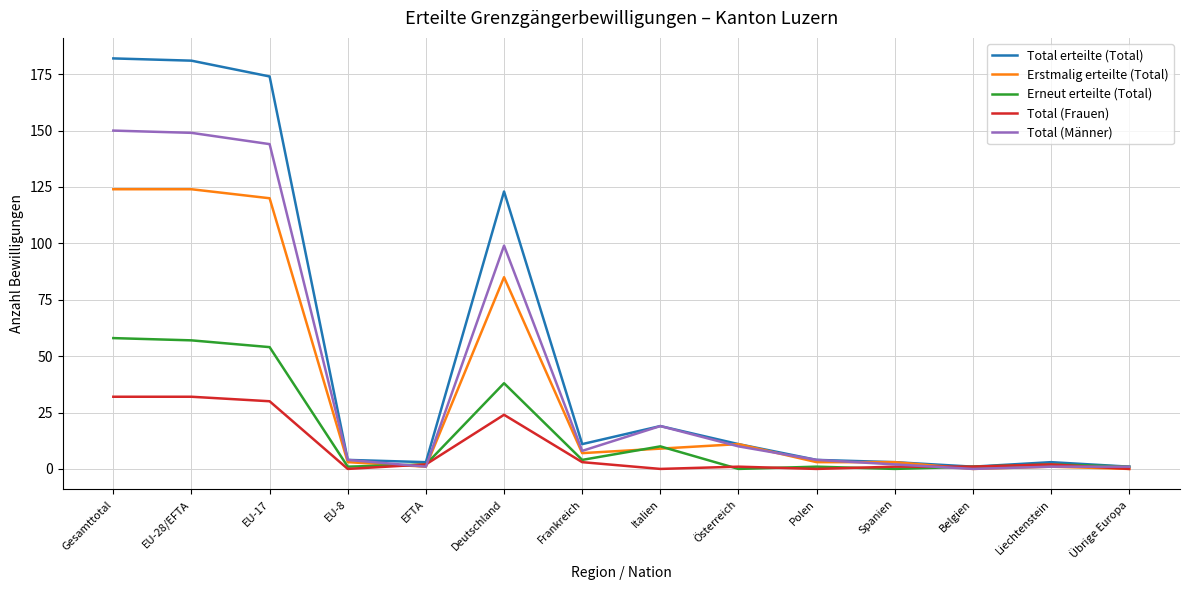

Which series has the largest range (max minus min)?

Total erteilte (Total)